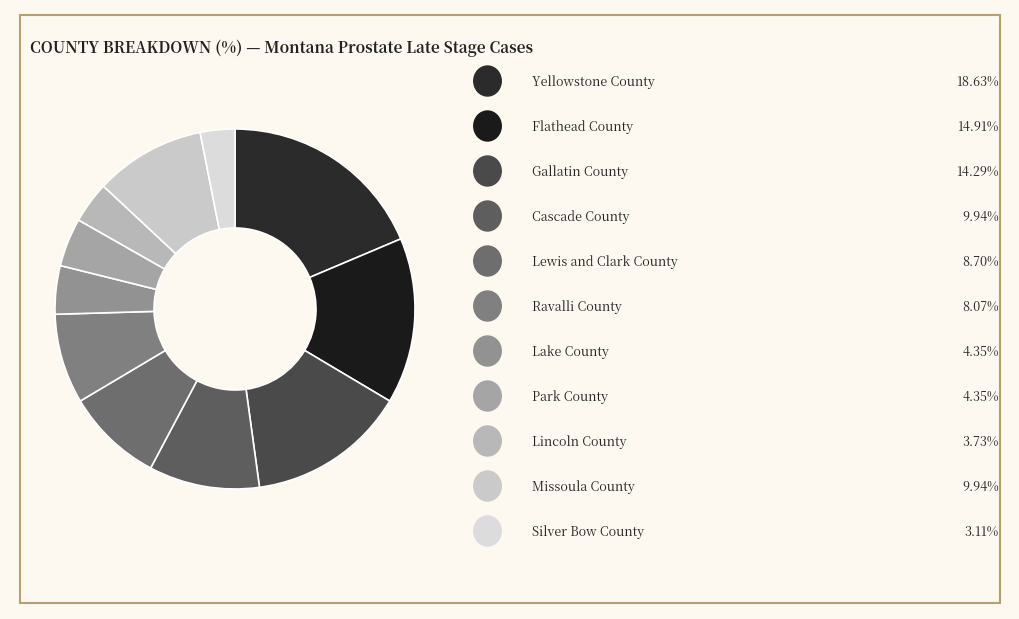

What is the largest slice in the pie chart?

Yellowstone County